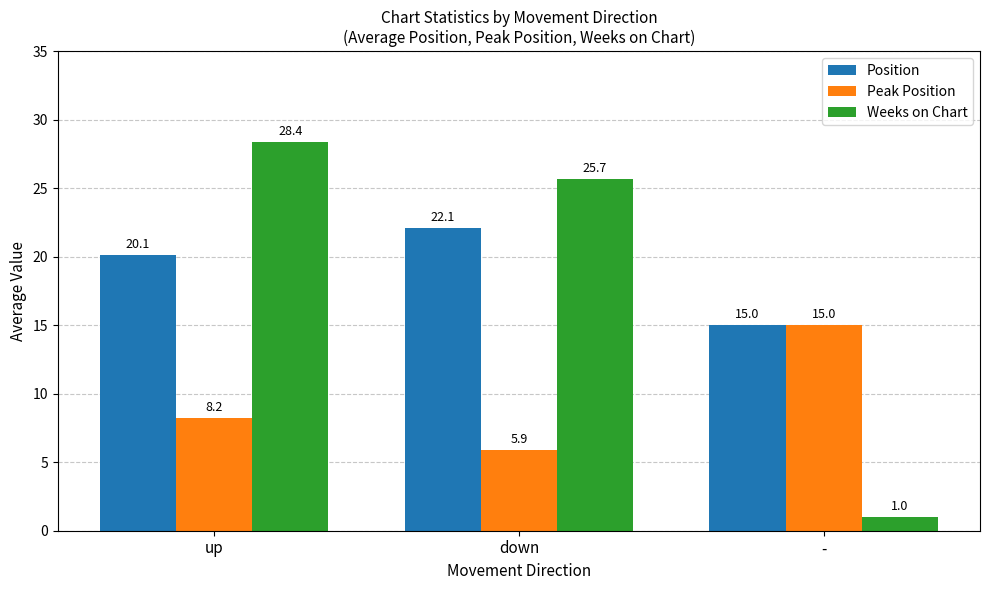

How many bars are there in total?

9